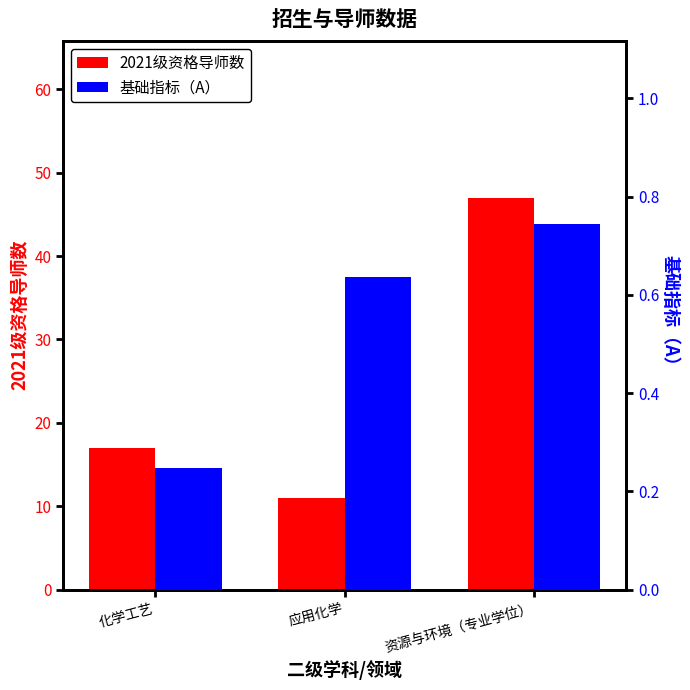

Which category has the highest value in the 基础指标（A） series?

资源与环境（专业学位）